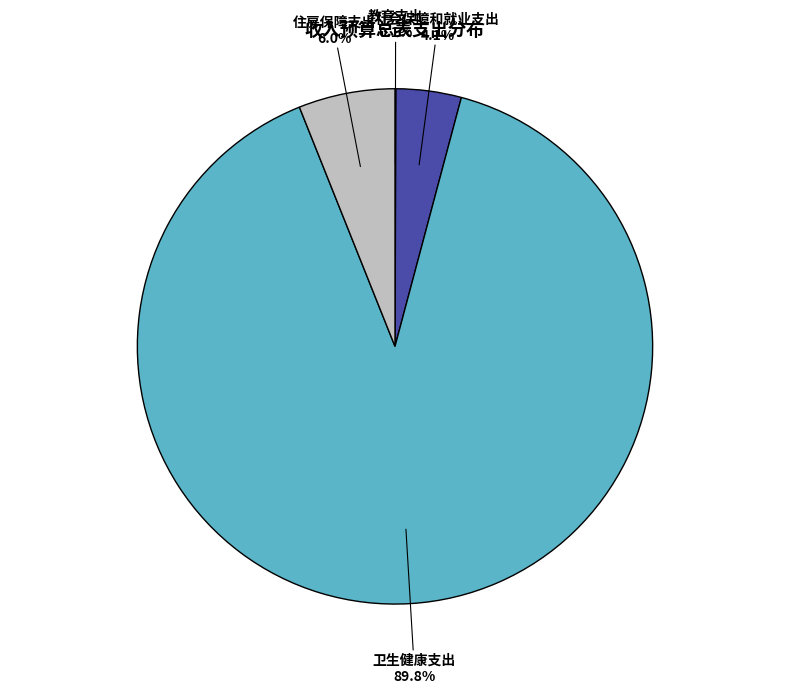

What is the ratio of the value at 社会保障和就业支出 to the value at 住房保障支出?

0.7